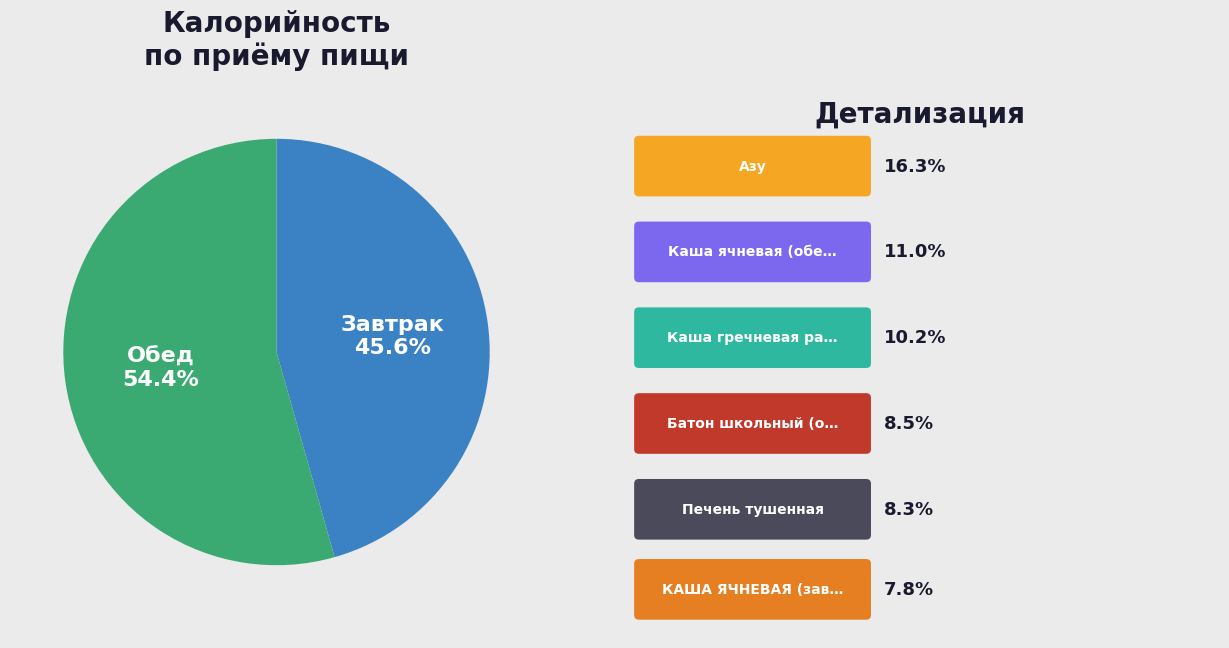

Does any single category account for the majority?

Yes